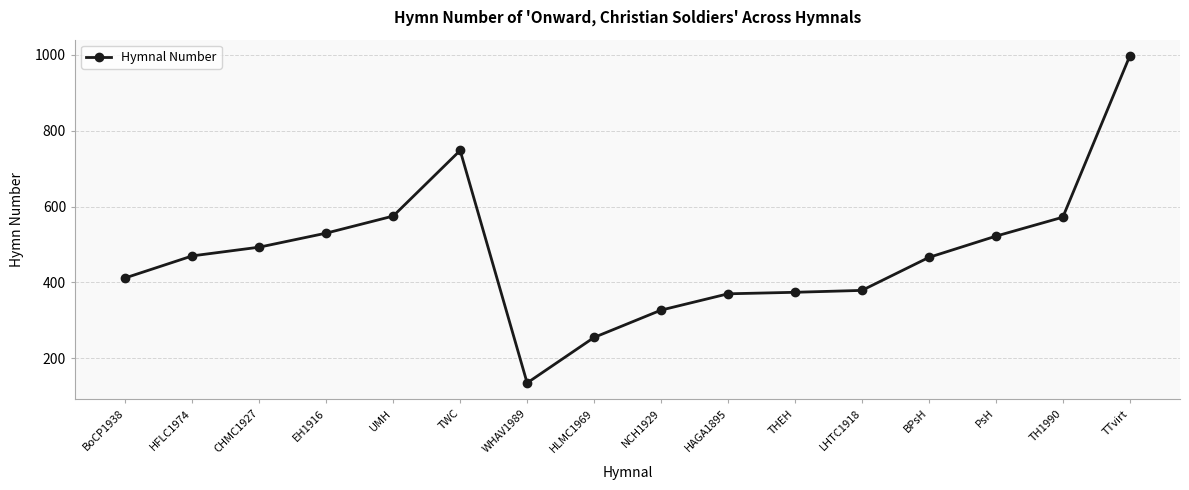

Between WHAV1989 and TTvirt, which is larger?

TTvirt